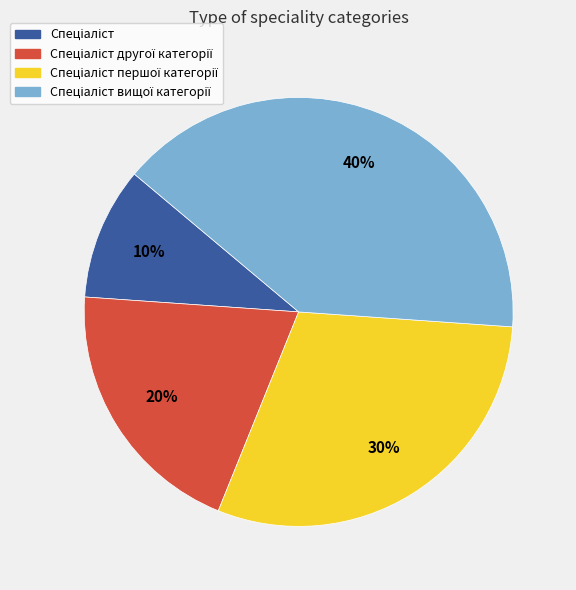

To the nearest percent, what is the average slice percentage?

25%